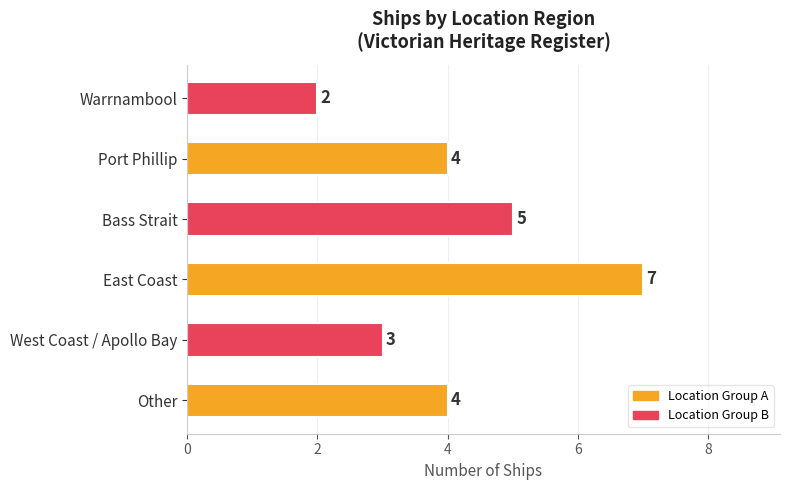

What is the sum of the values at Warrnambool and West Coast / Apollo Bay?

5